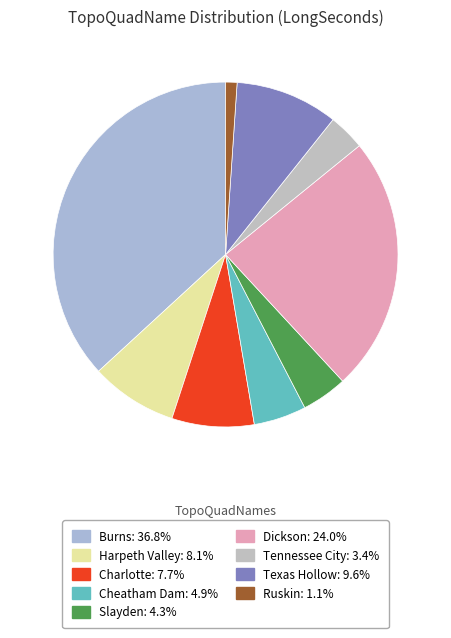

Approximately how many times larger is the value at Charlotte compared to Ruskin?

7.2